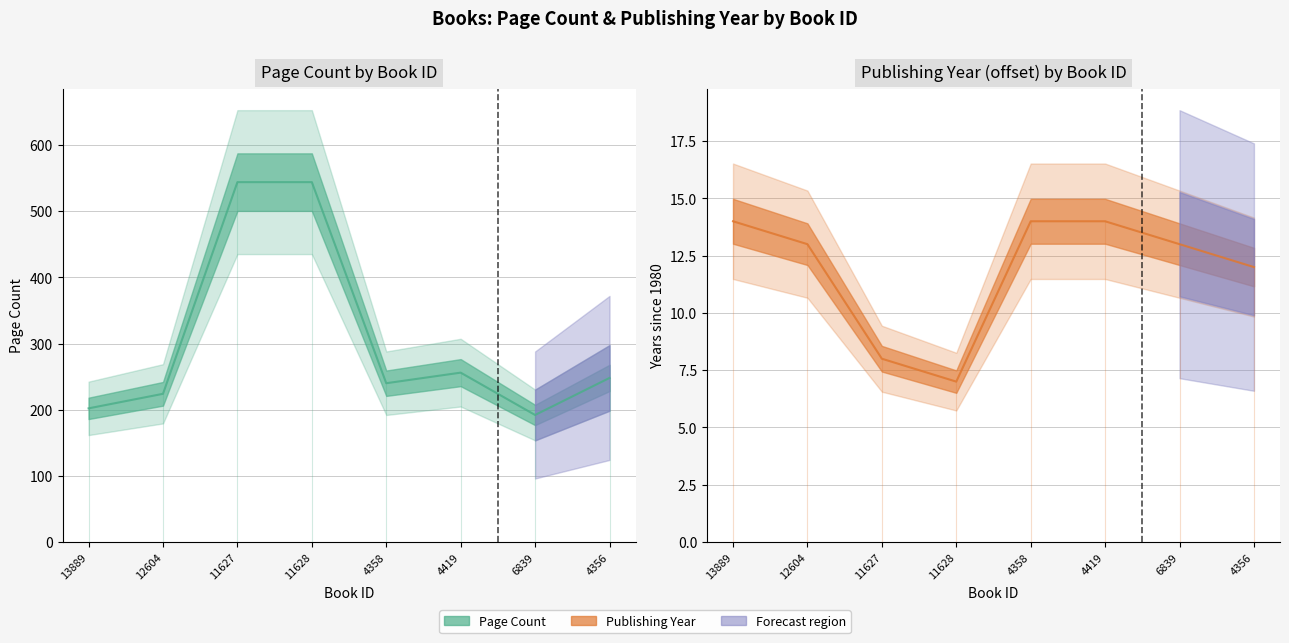

What is the label of the 2nd point from the right?

6839